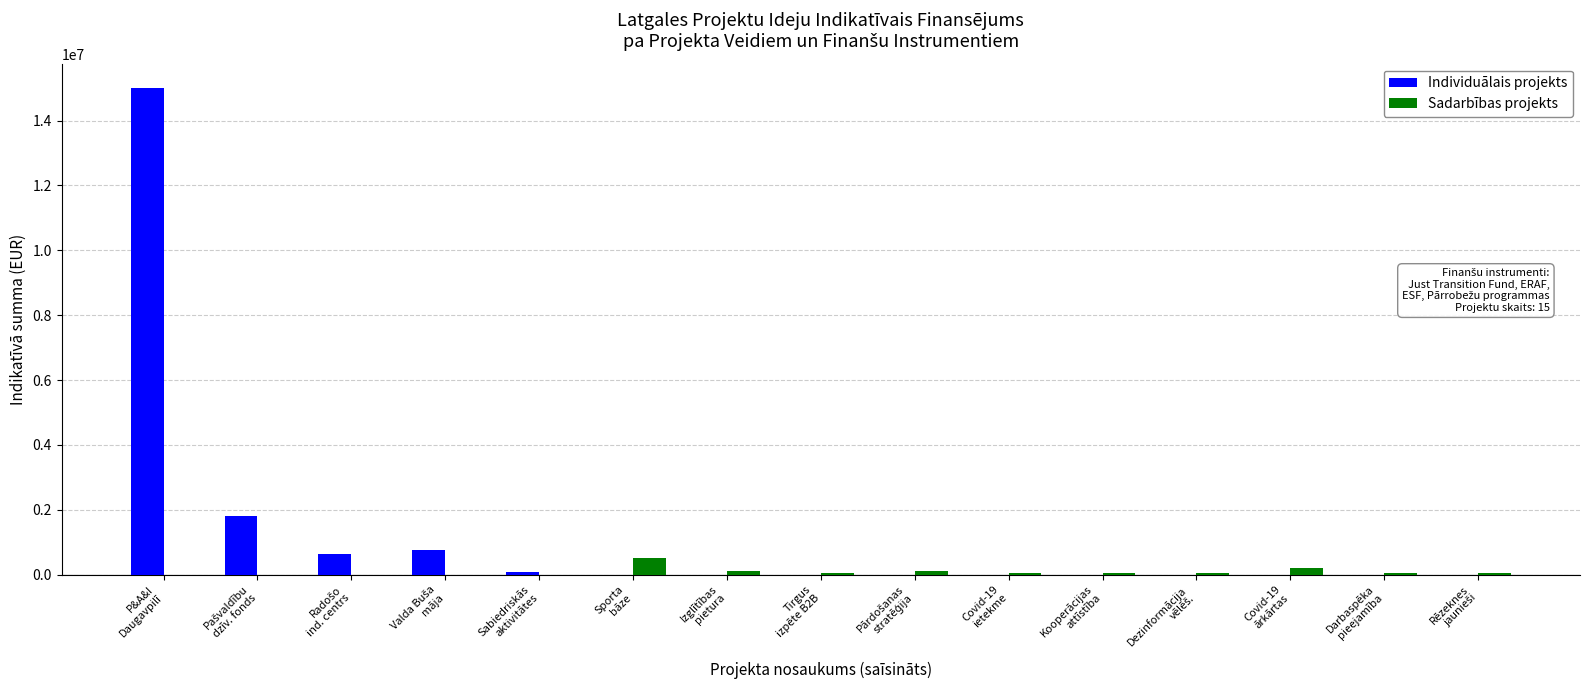

What is the sum of all Individuālais projekts values?

18286493